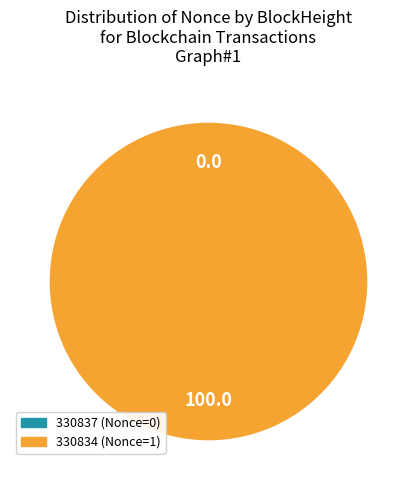

Which category has the smallest portion of the pie?

330837